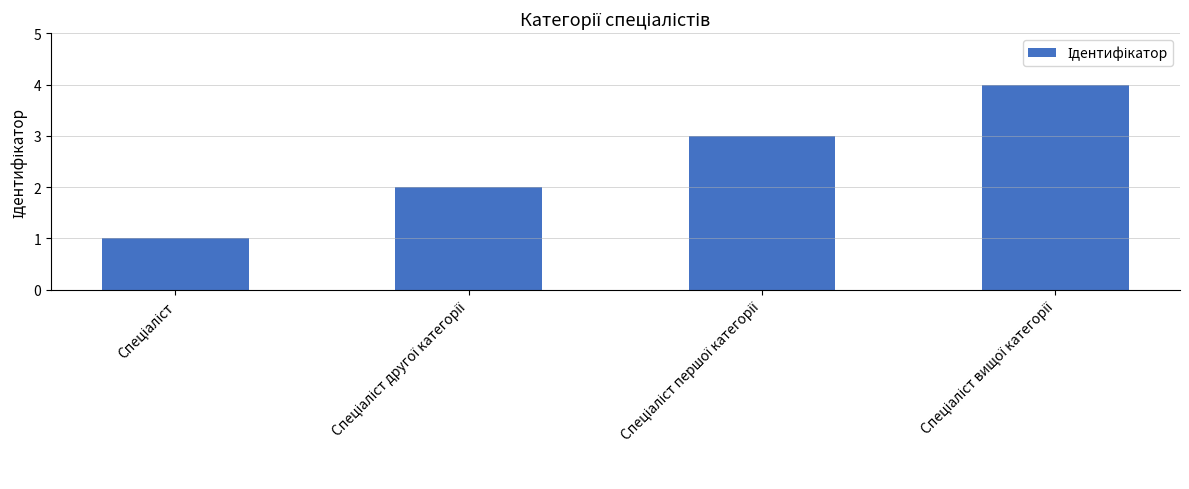

What is the sum of all values?

10